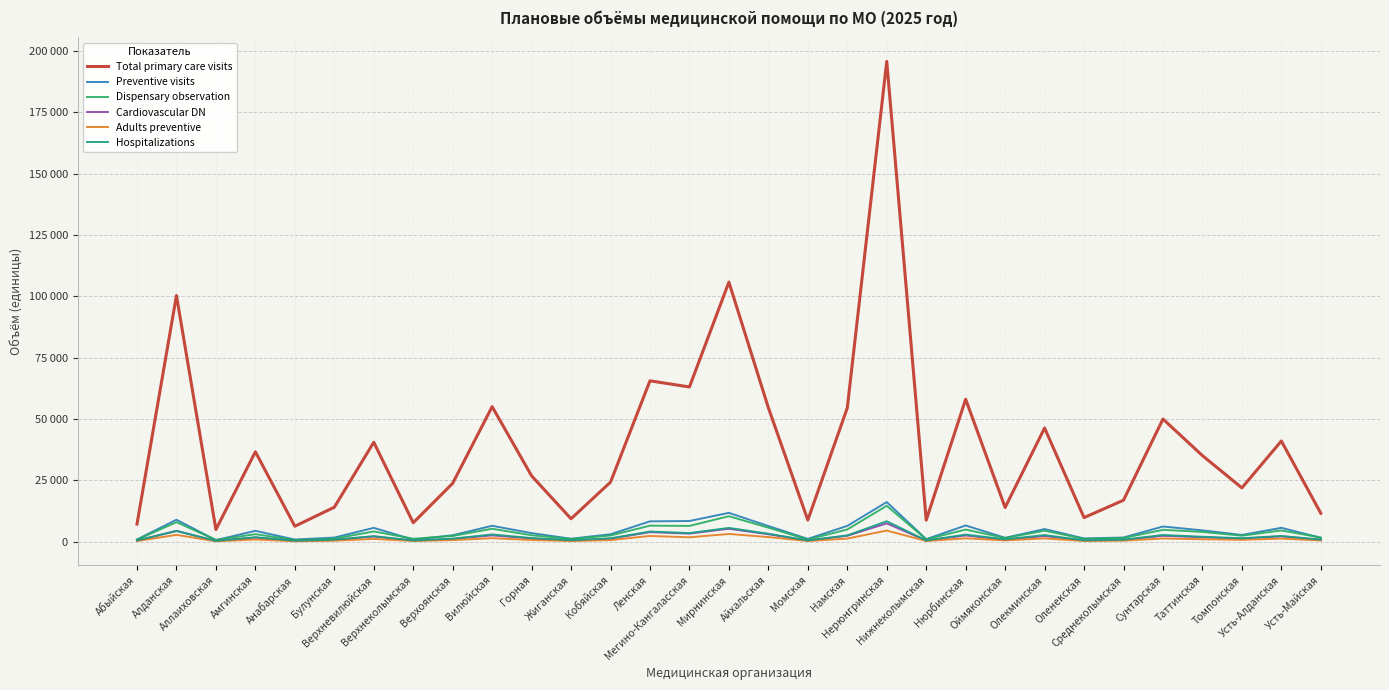

True or false: Cardiovascular DN has more than 2 points higher than both neighbors.

True